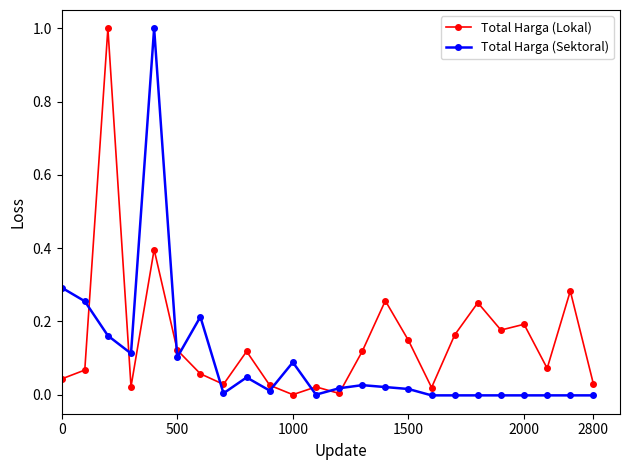

What is the maximum value shown in the chart?

1.0